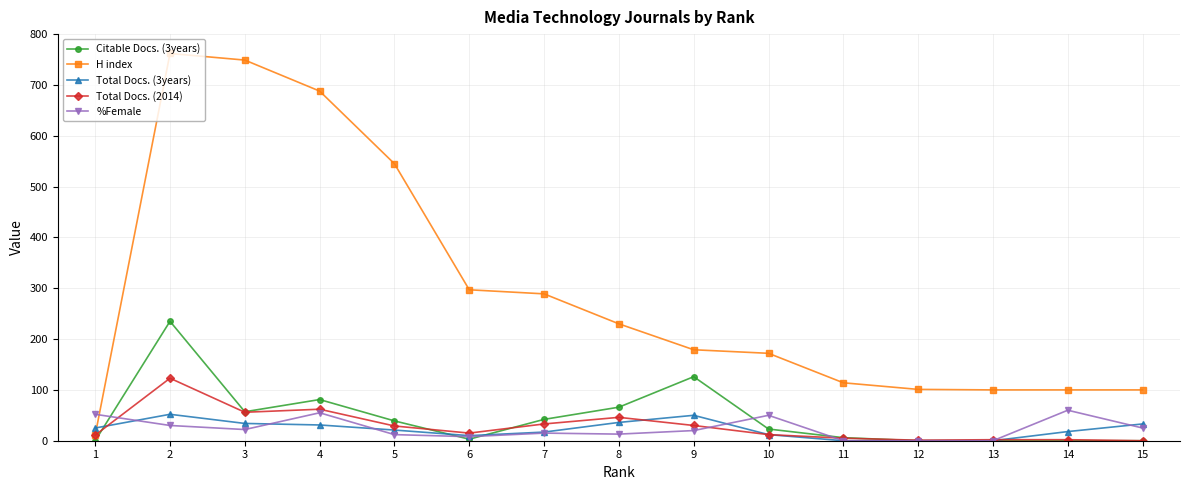

What is the total value across all series at 14?

180